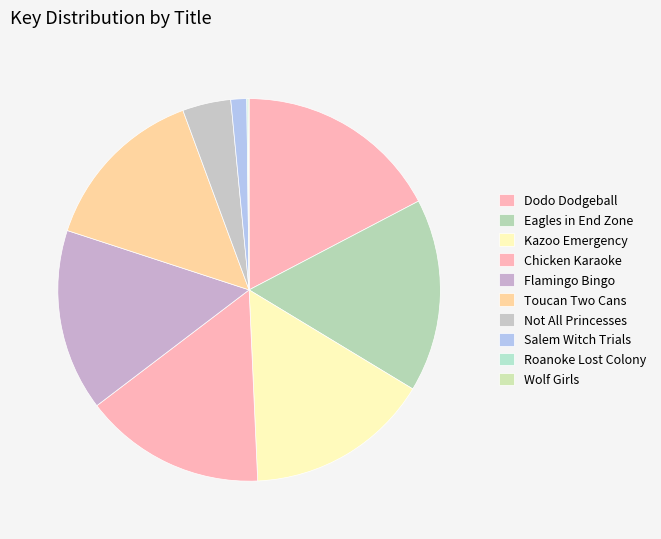

How many segments does this pie chart have?

10